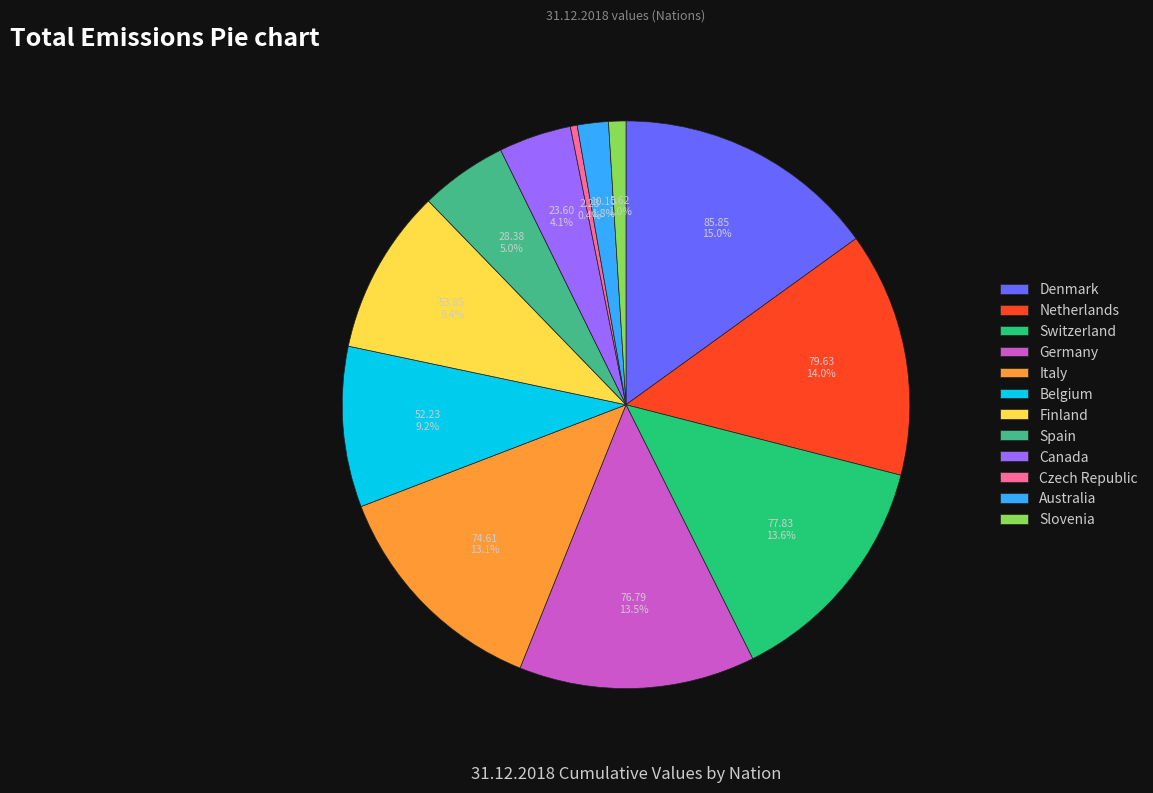

Combined, do Switzerland and Netherlands account for over 50%?

No